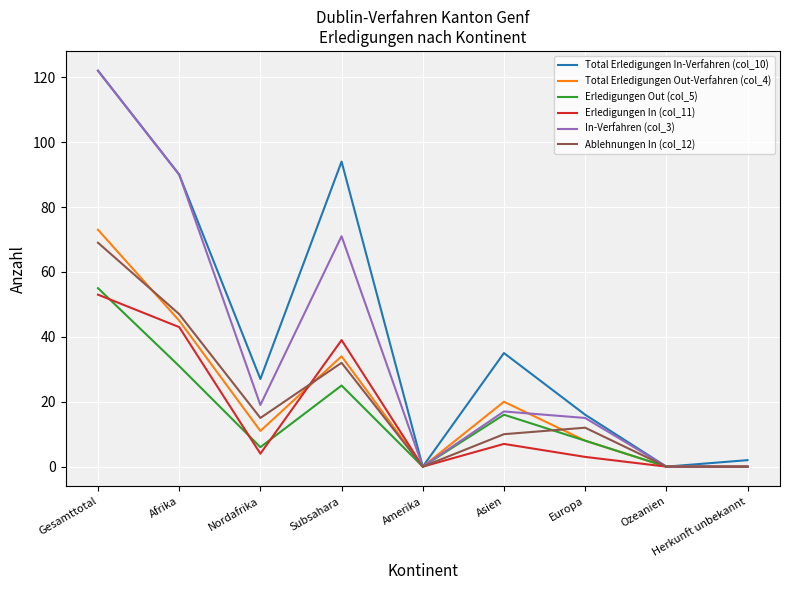

Between Afrika and Europa, which series saw the biggest shift?

In-Verfahren (col_3)